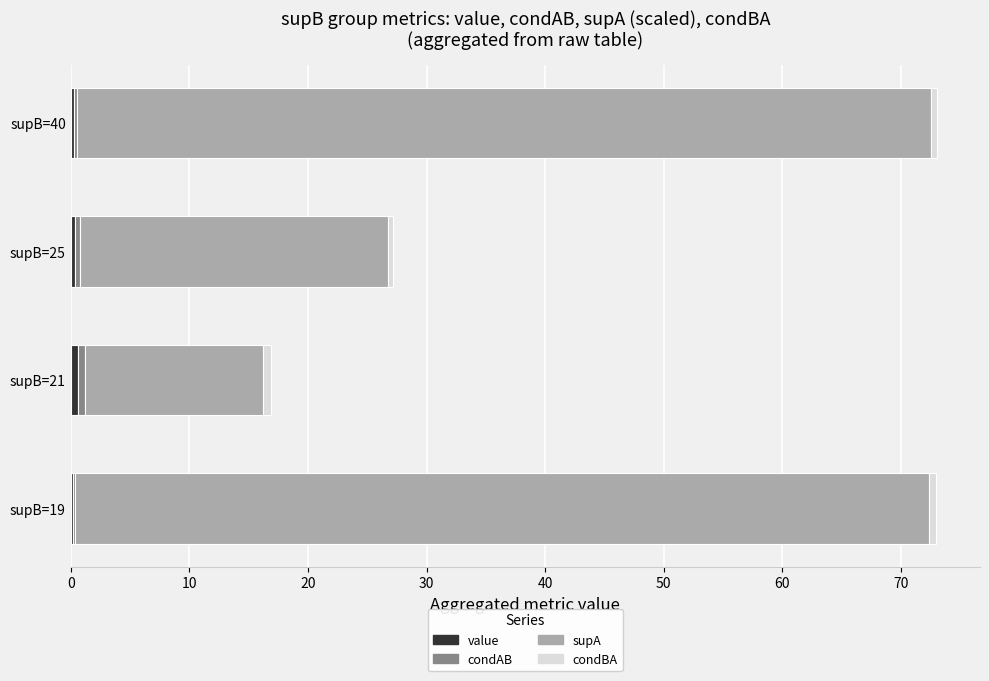

What is the difference between the maximum and minimum values in the condBA series?

0.2